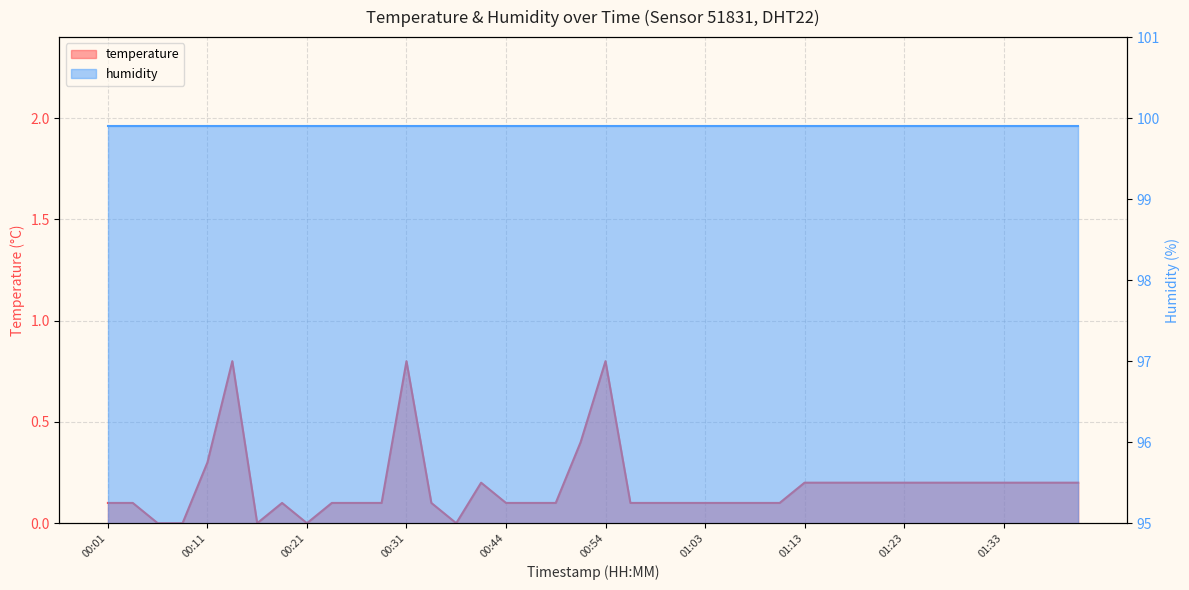

At which category does the data reach its first local peak?

00:13